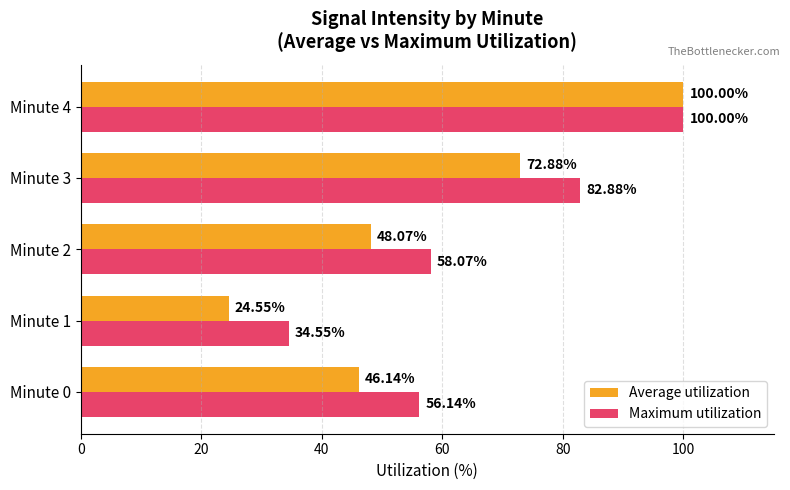

How many values in the Average utilization series exceed 48?

3